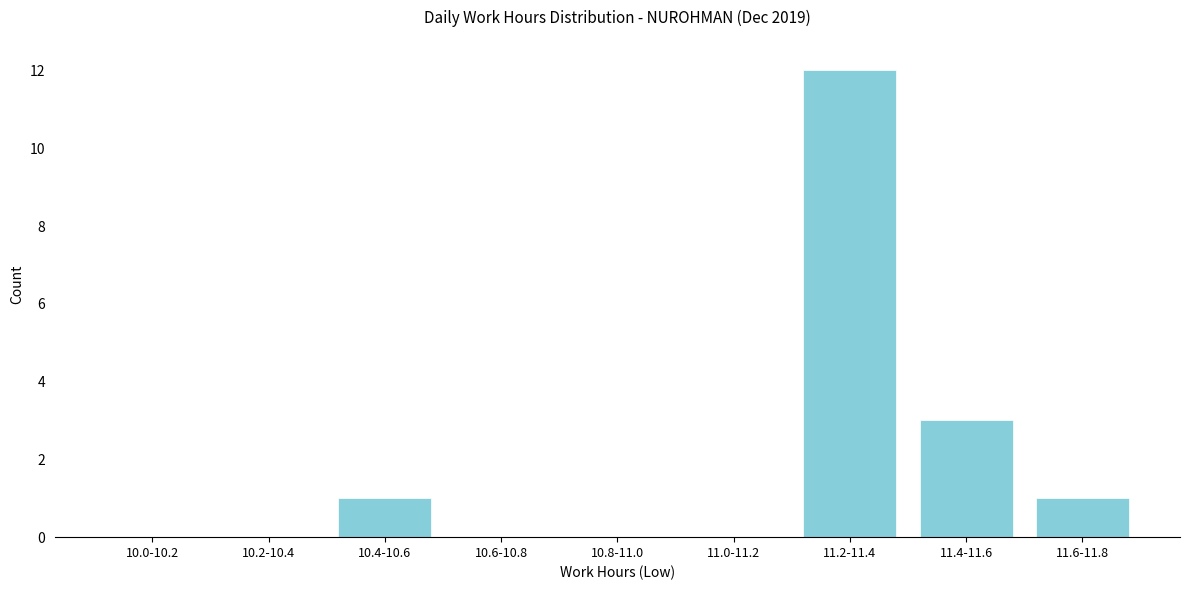

Reading left to right, what are all the values shown in this chart?

10.0-10.2=0	10.2-10.4=0	10.4-10.6=1	10.6-10.8=0	10.8-11.0=0	11.0-11.2=0	11.2-11.4=12	11.4-11.6=3	11.6-11.8=1